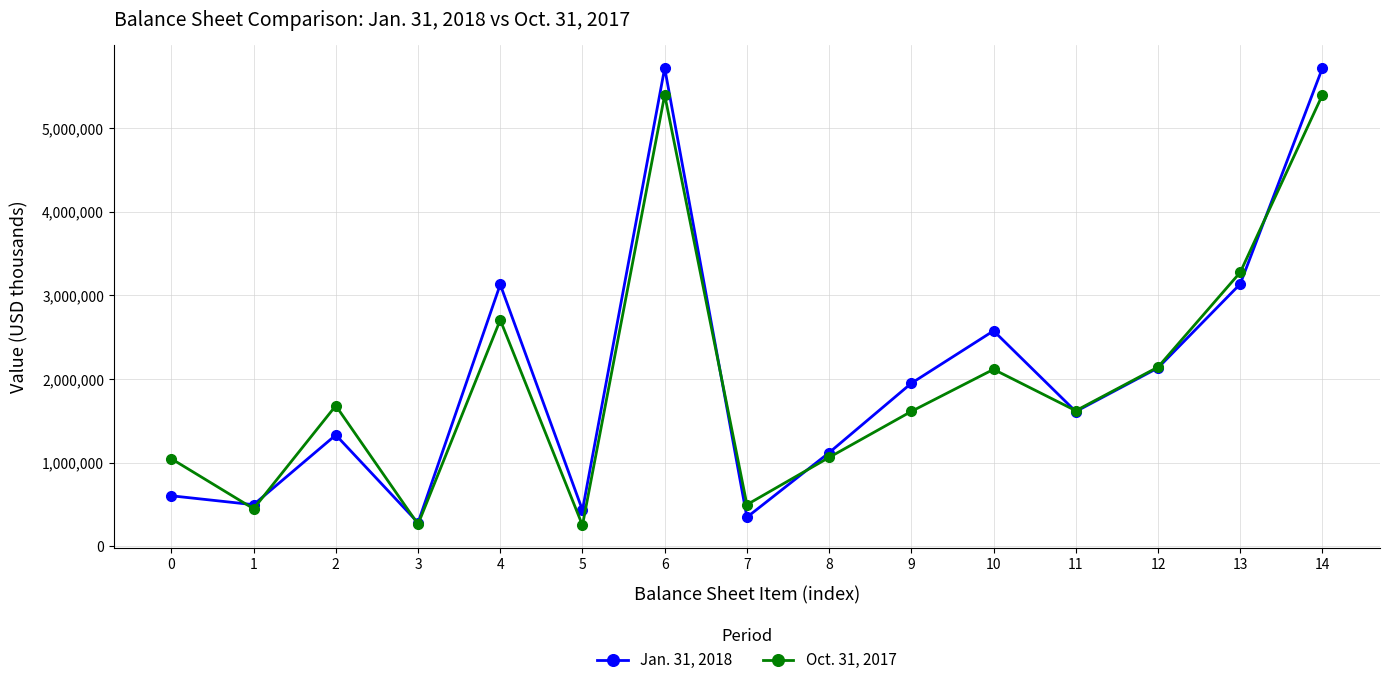

How many times do Jan. 31, 2018 and Oct. 31, 2017 cross each other?

7